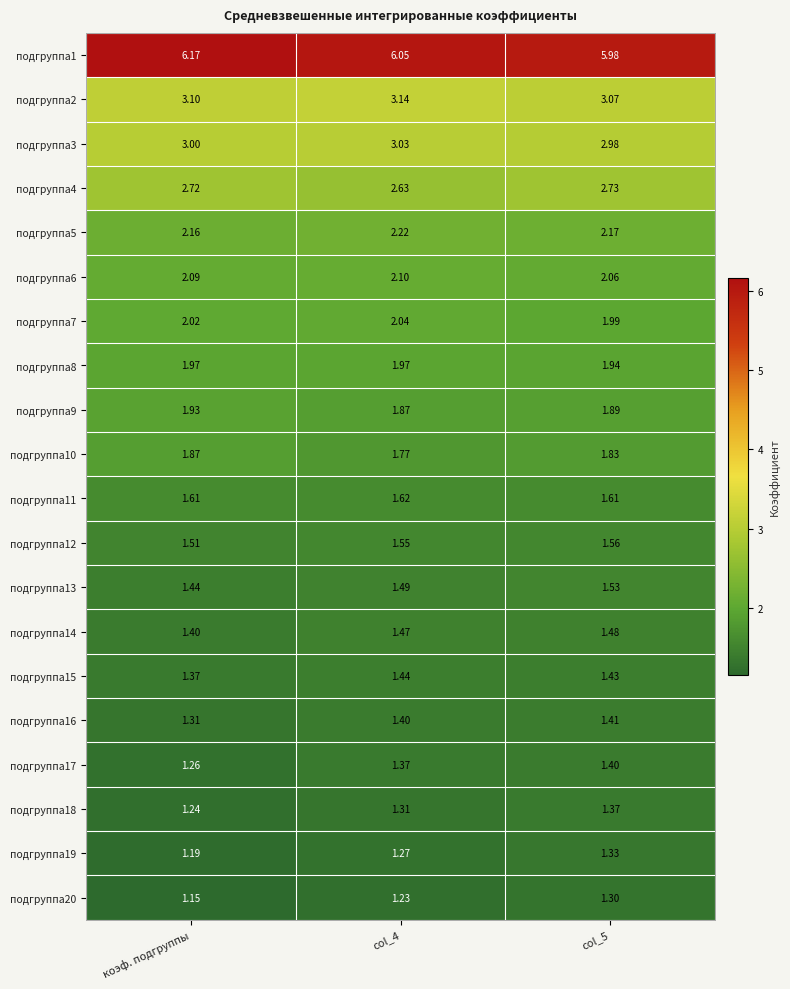

At col_4, list the series in order from largest to smallest.

подгруппа1, подгруппа2, подгруппа3, подгруппа4, подгруппа5, подгруппа6, подгруппа7, подгруппа8, подгруппа9, подгруппа10, подгруппа11, подгруппа12, подгруппа13, подгруппа14, подгруппа15, подгруппа16, подгруппа17, подгруппа18, подгруппа19, подгруппа20